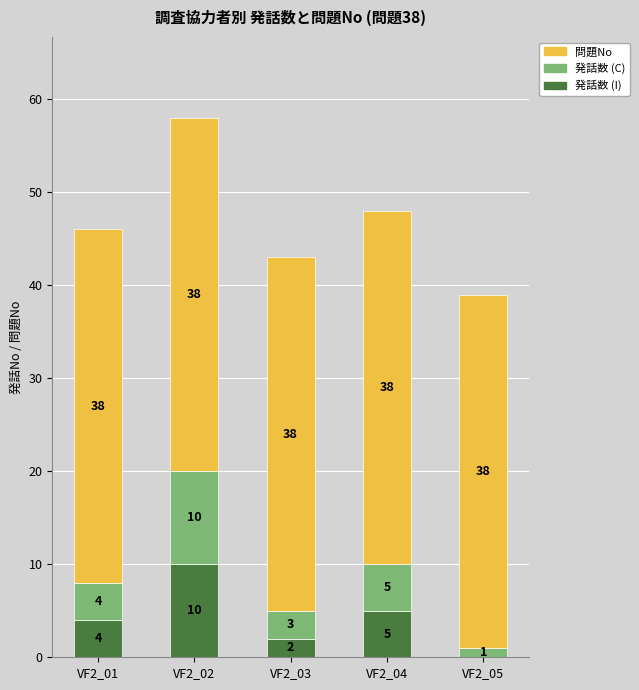

How many series are shown in this chart?

3